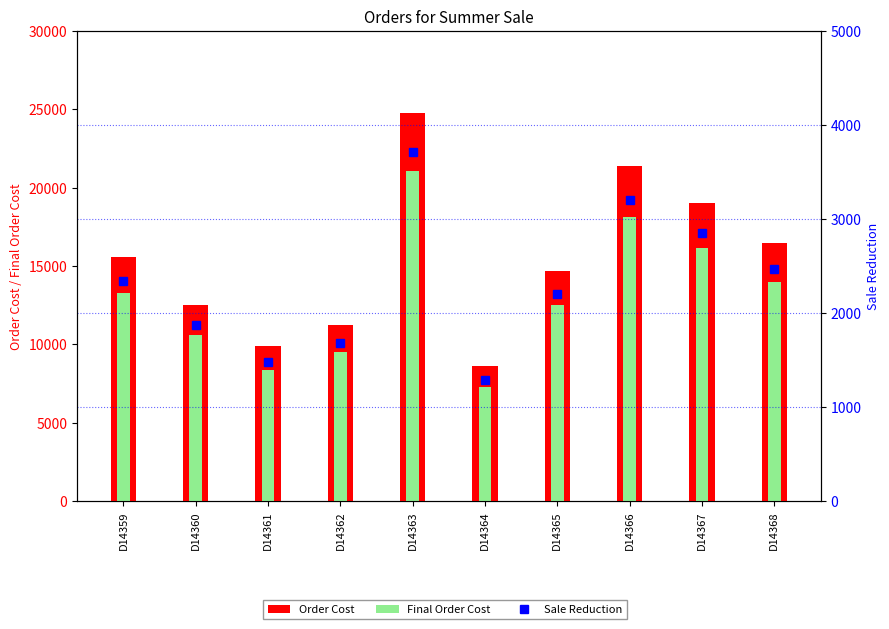

The Final Order Cost series shows 8398.0 at D14361. True or false?

True